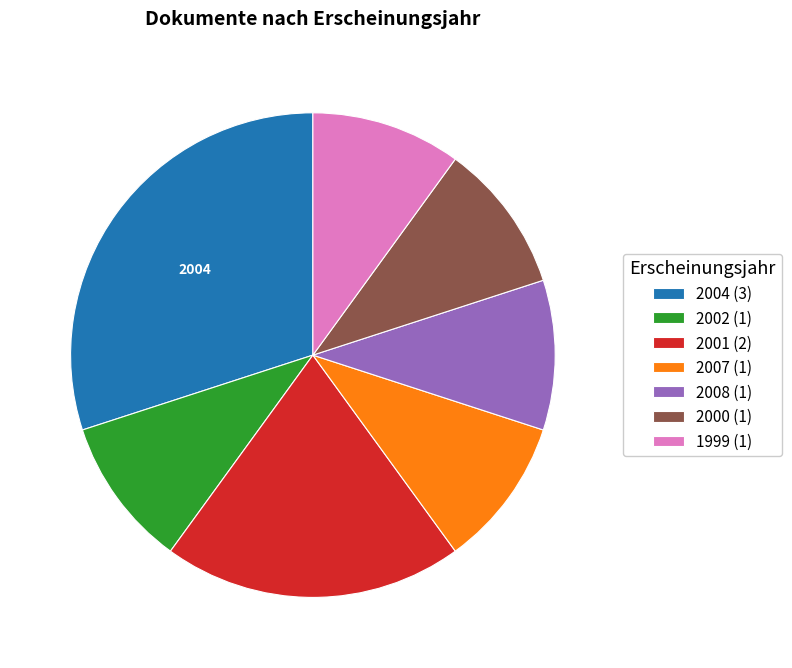

Is the sum of 1999 (1) and 2007 (1) greater than half?

No